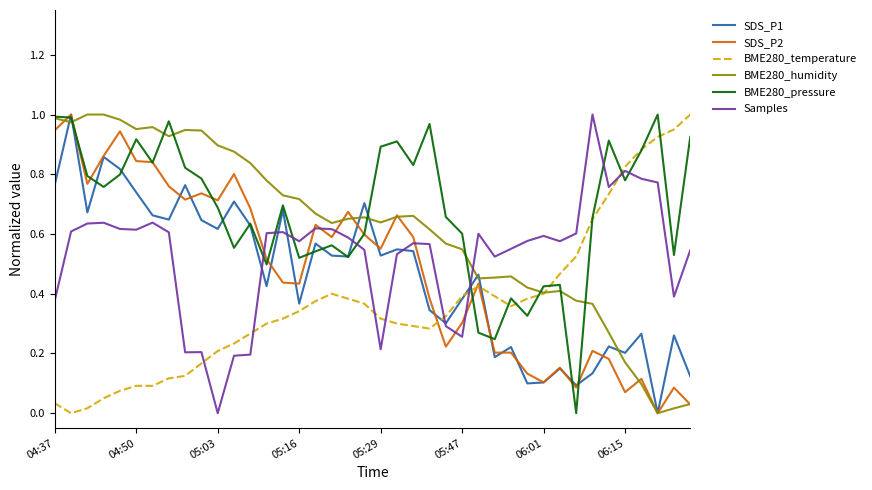

Which series has the largest total across all categories?

BME280_pressure